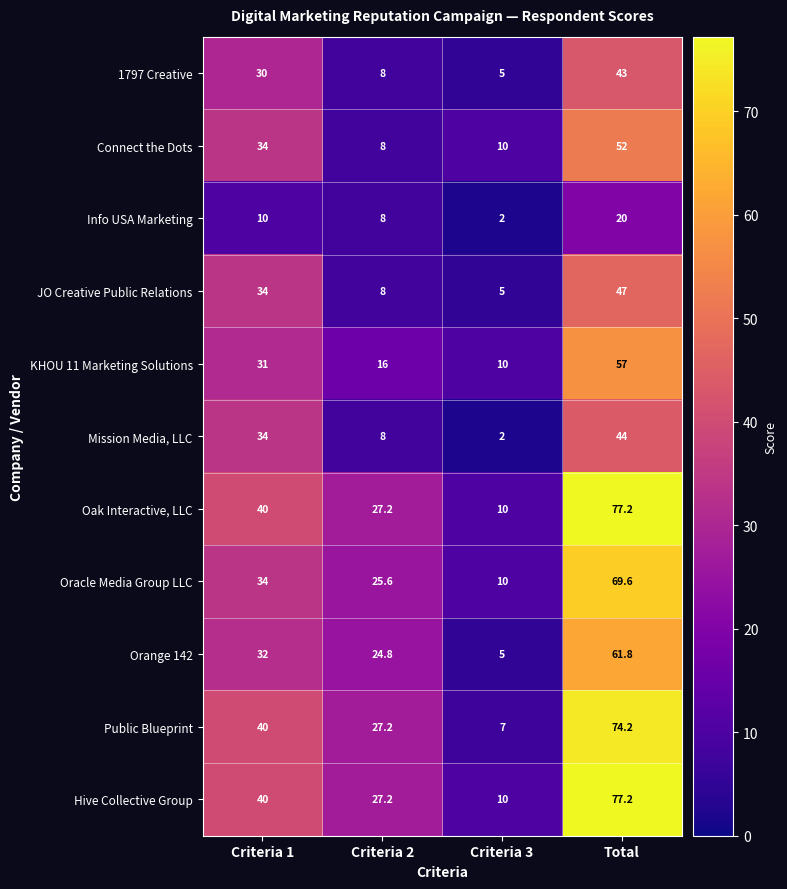

True or false: Orange 142 has a value of 7.6 at Criteria 3.

False